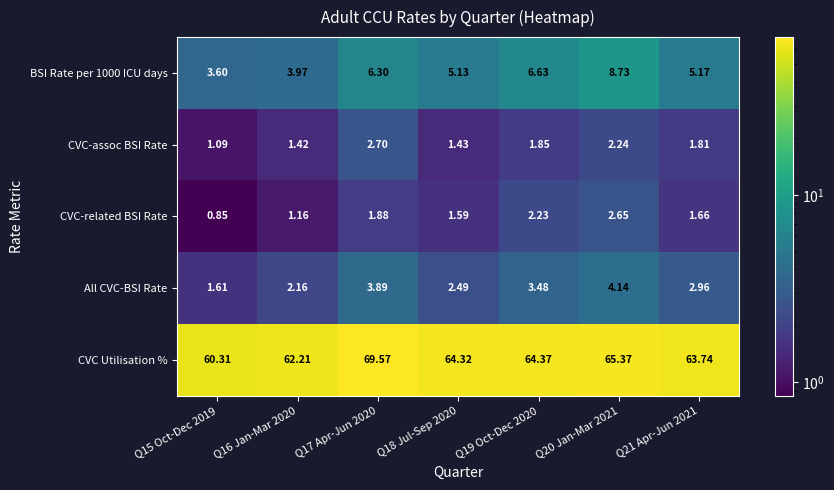

At which category does the chart reach its minimum across all series?

Q15 Oct-Dec 2019